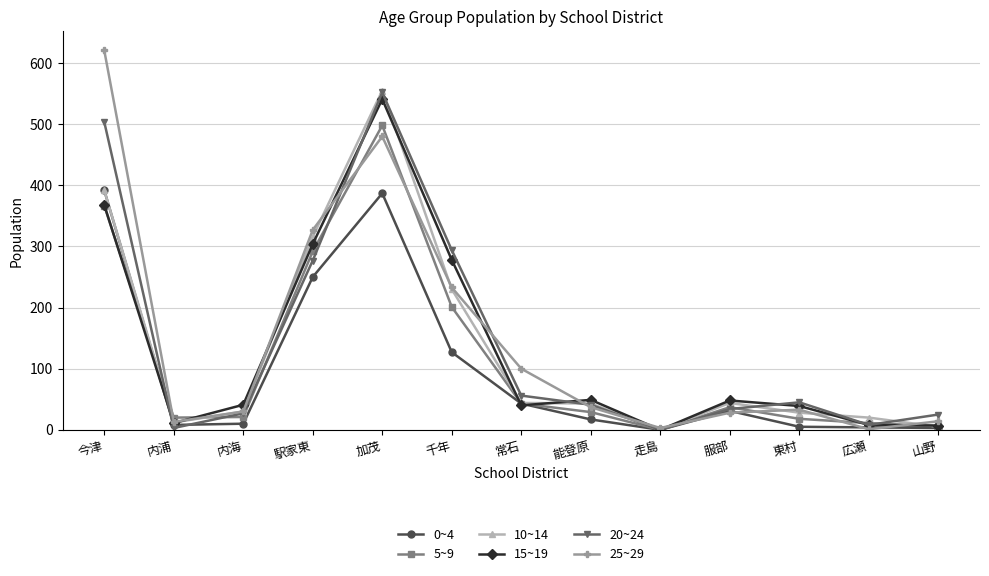

The 10~14 series shows 316 at 駅家東. True or false?

True